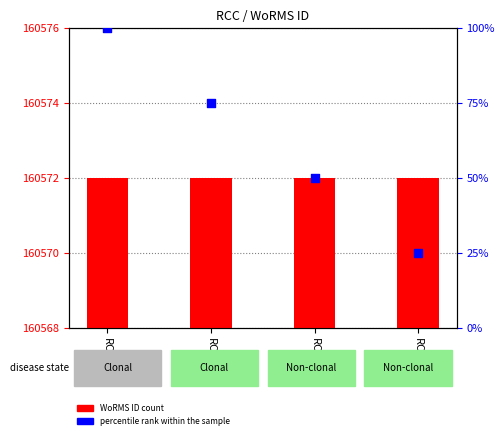

What is the change in value from RCC2370 to RCC442?

-50